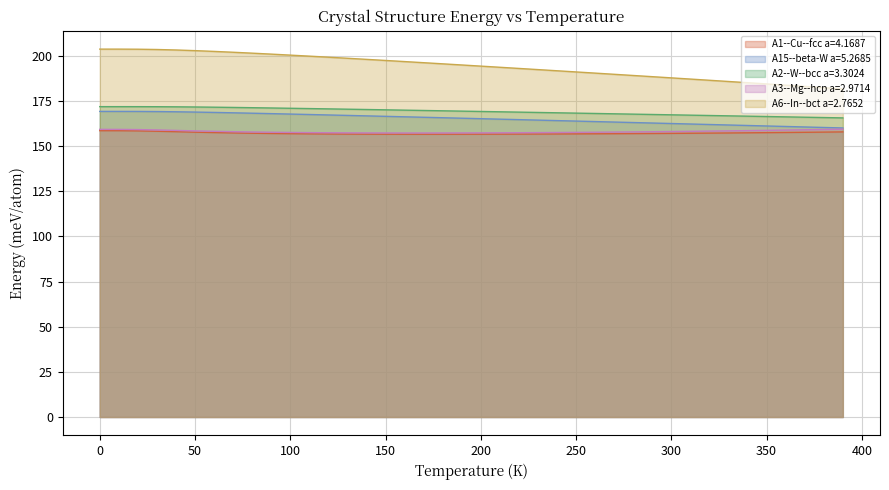

What is the difference between the second highest and second lowest values in the A15--beta-W a=5.2685 series?

8.9